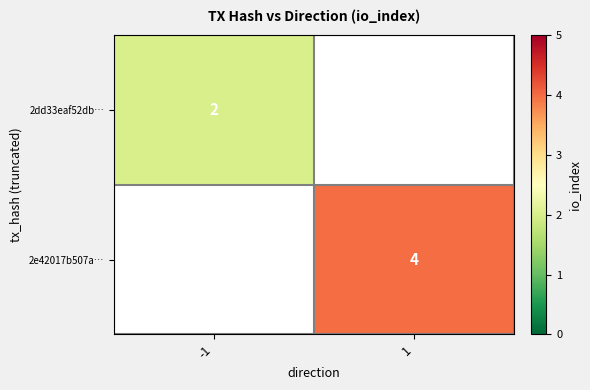

Is the value of 2dd33eaf52db… at -1 greater than the value of 2e42017b507a… at 1?

No